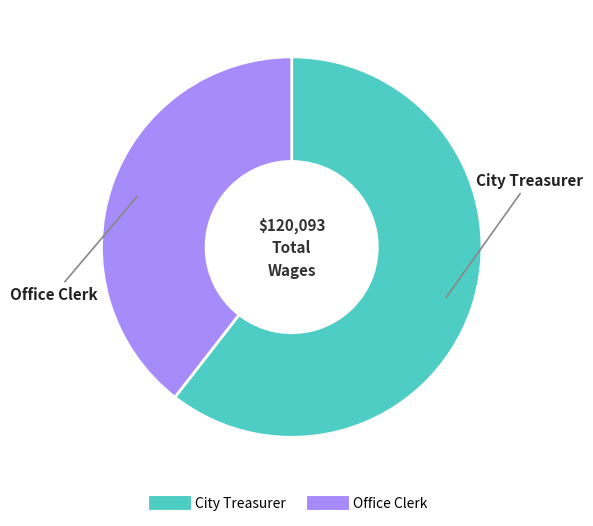

Which slice is the largest?

City Treasurer